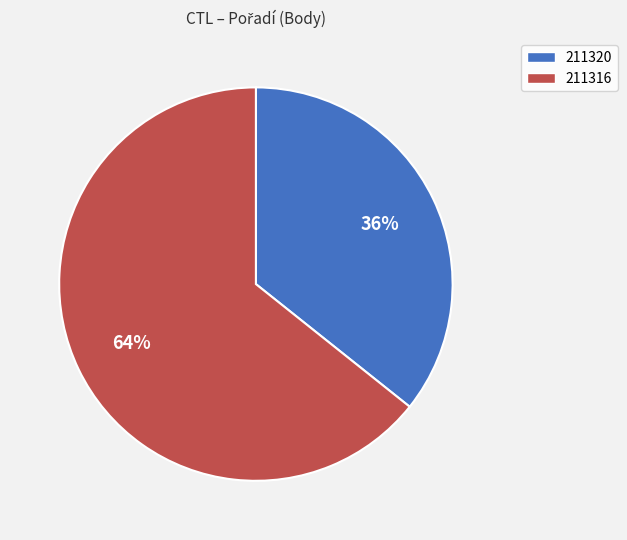

To the nearest percent, what is the combined percentage of 211316 and 211320?

100%